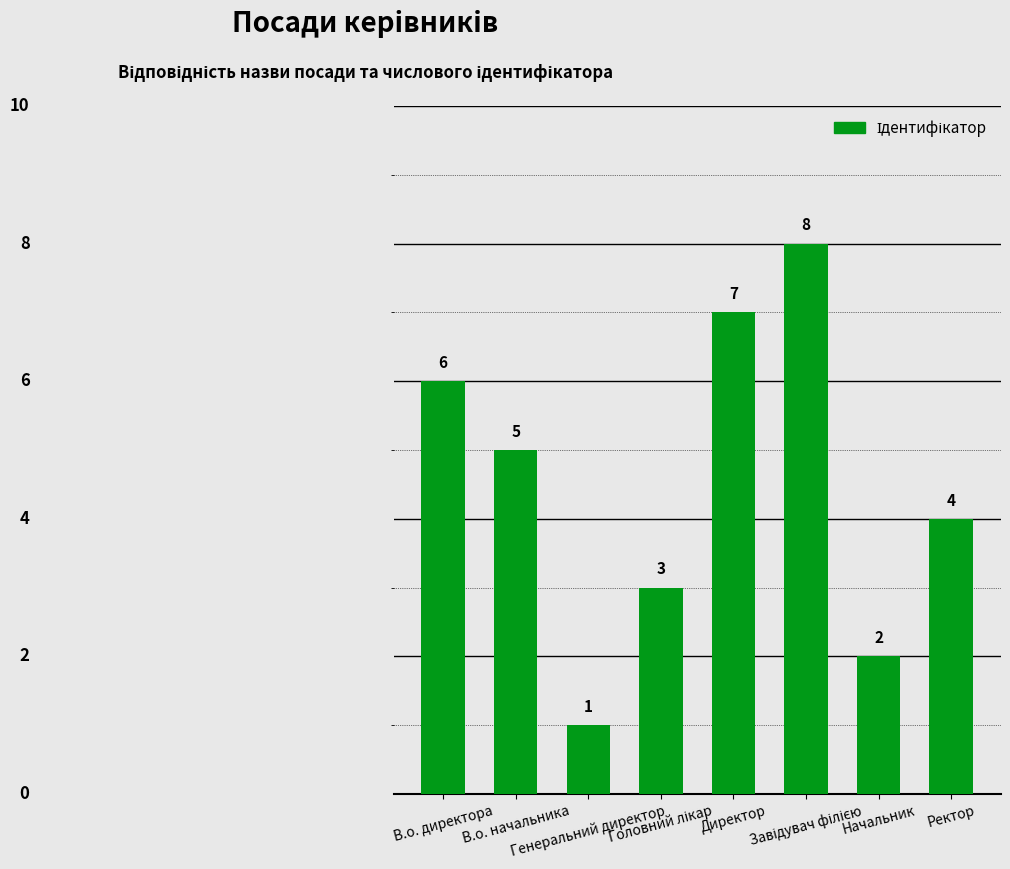

What is the value of the 2nd bar from the left?

5